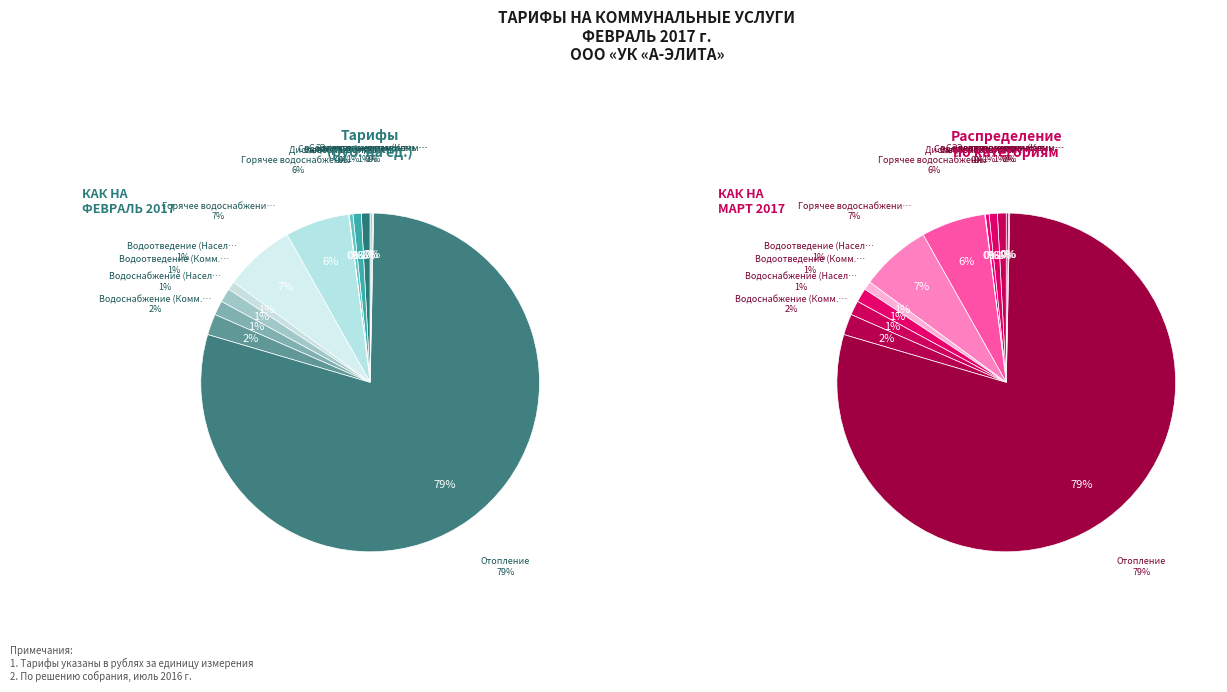

True or false: Содержание и ремонт нежилого фонда accounts for 9% of the total.

False